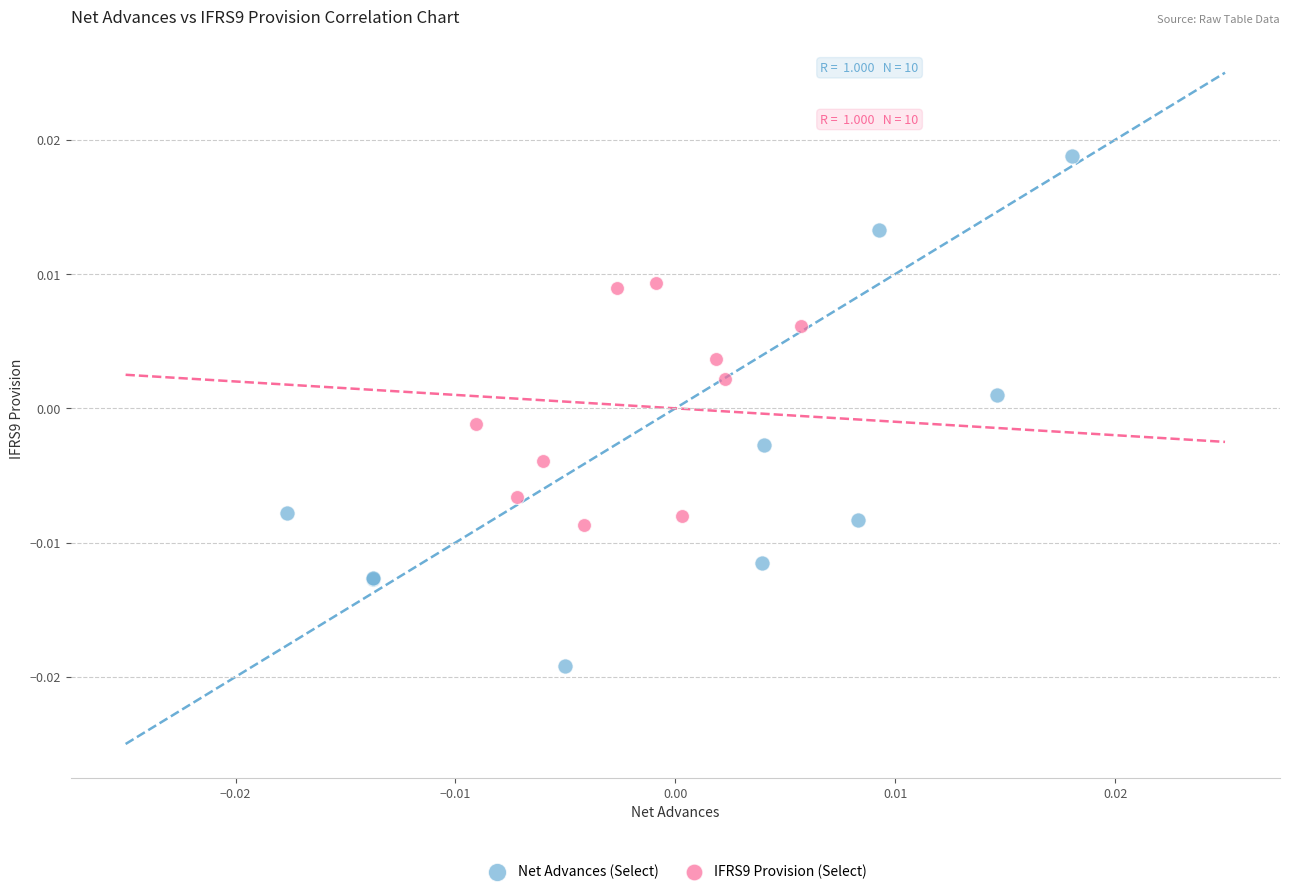

Which series has the largest Y range (max minus min)?

Net Advances (Select)